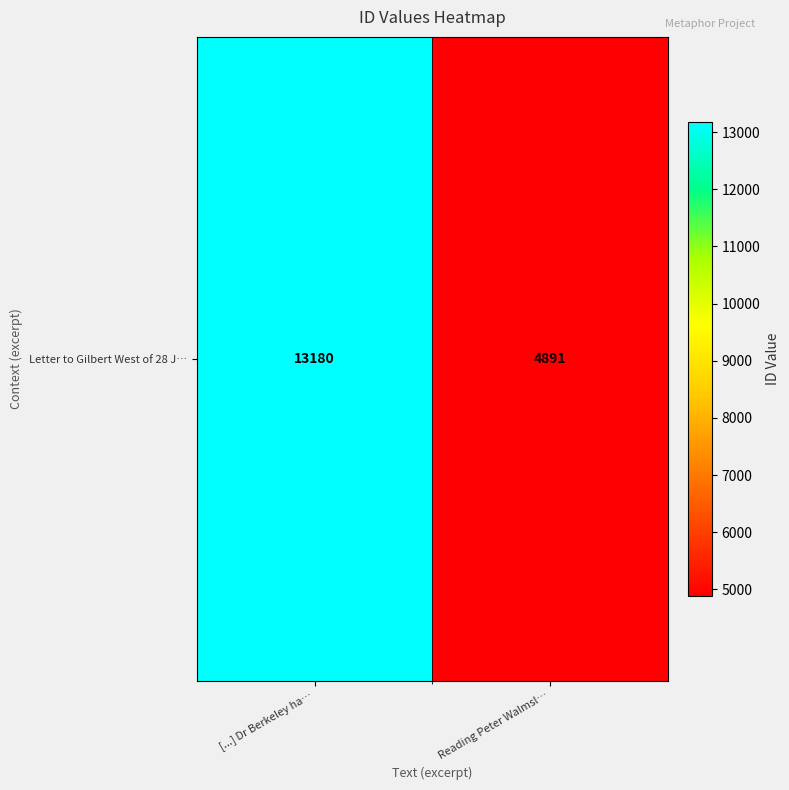

Which has a higher value, Reading Peter Walmsl… or [...] Dr Berkeley ha…?

[...] Dr Berkeley ha…